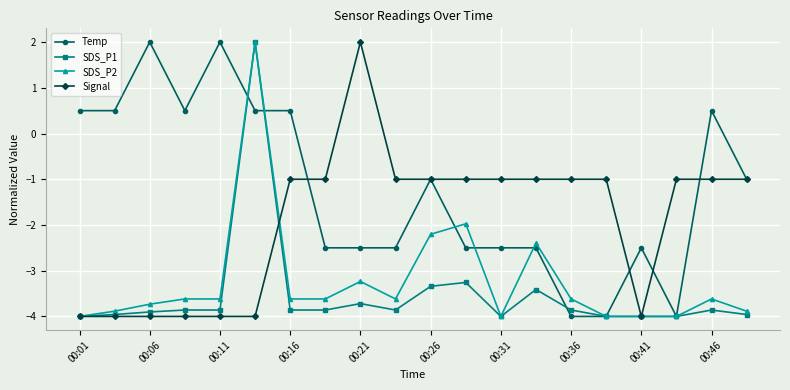

What is the difference between the maximum and second lowest values in the SDS_P1 series?

6.0